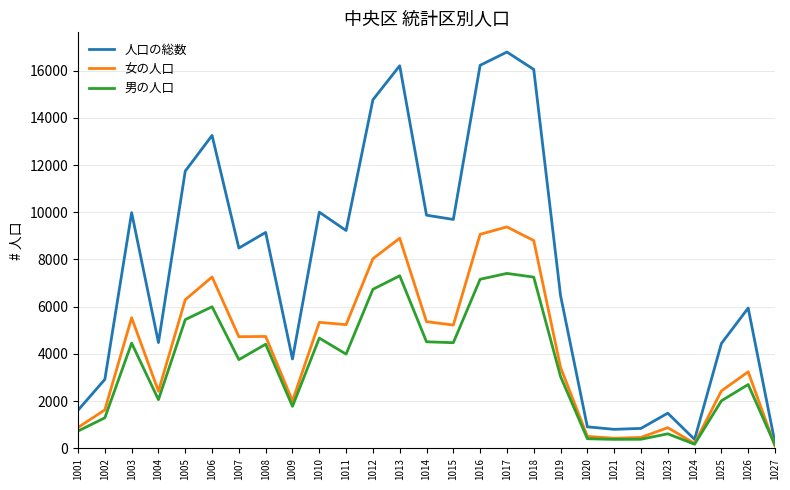

At which category does 人口の総数 reach its first local peak?

1003